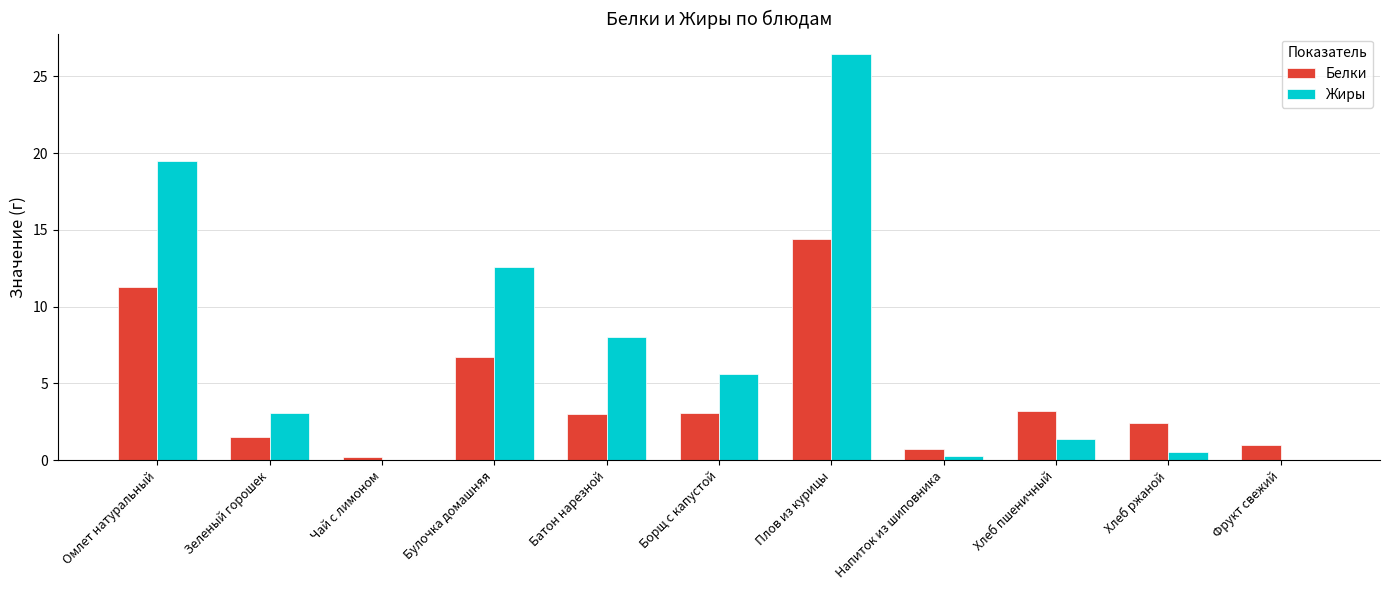

What is the spread (max minus min) of values at Булочка домашняя?

5.9